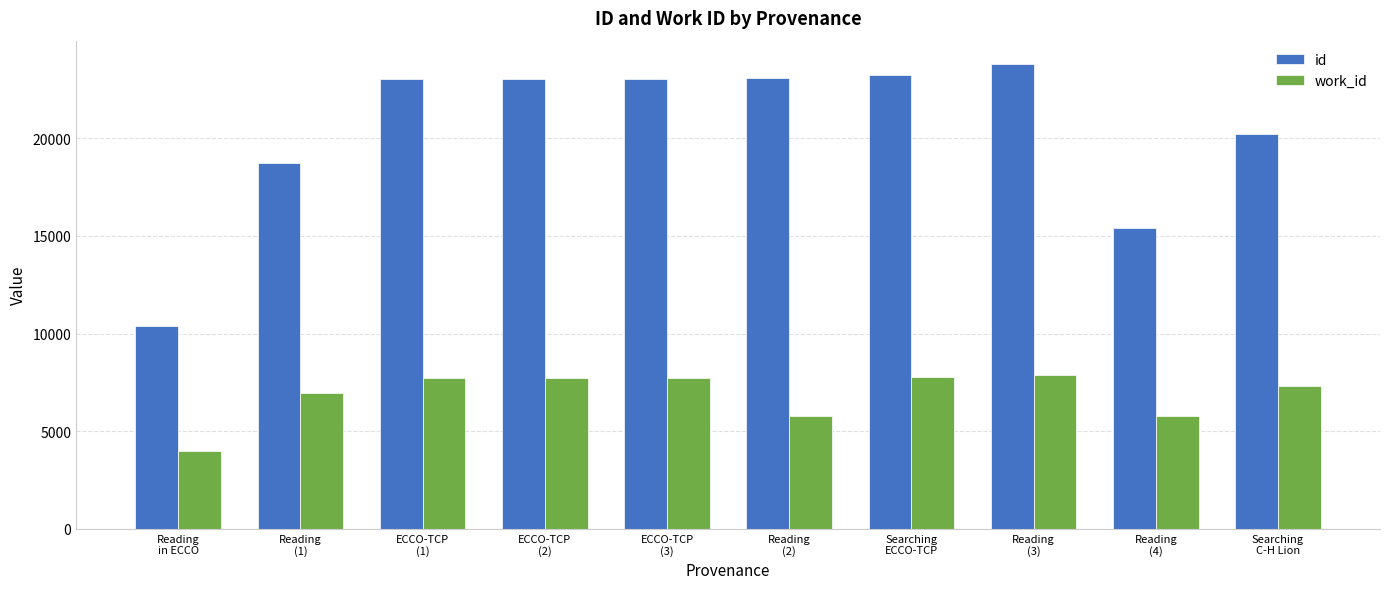

How many bars are there in total?

20